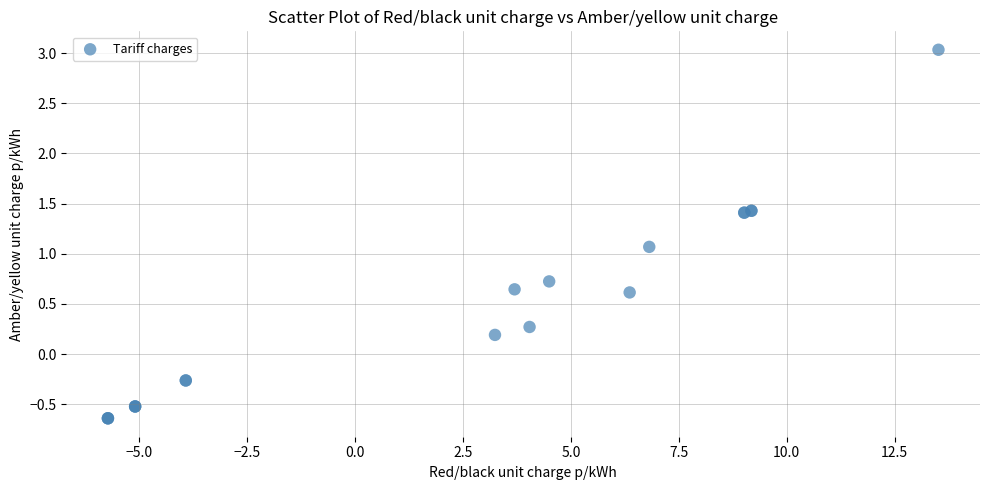

What Y value in the scatter plot is closest to 1?

1.1